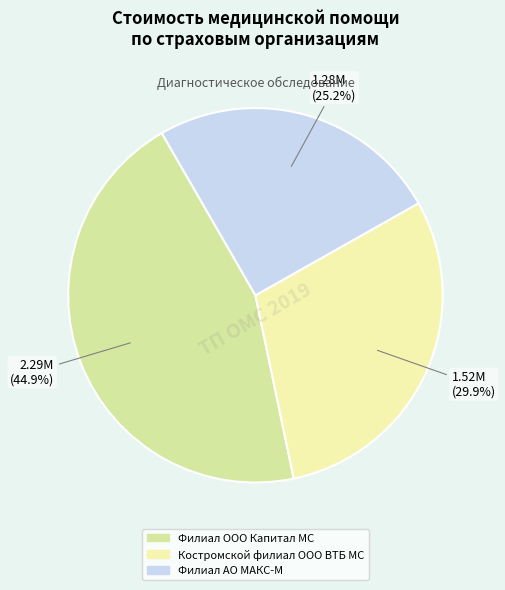

Rank the categories by value from lowest to highest.

Филиал АО МАКС-М, Костромской филиал ООО ВТБ МС, Филиал ООО Капитал МС